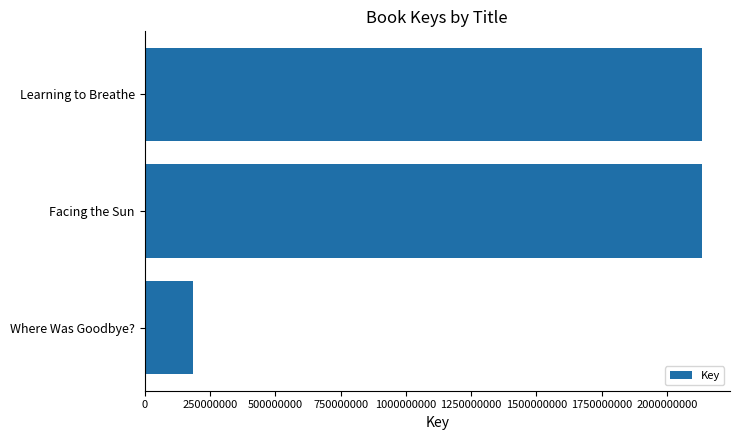

What is the minimum value shown in the chart?

184289129